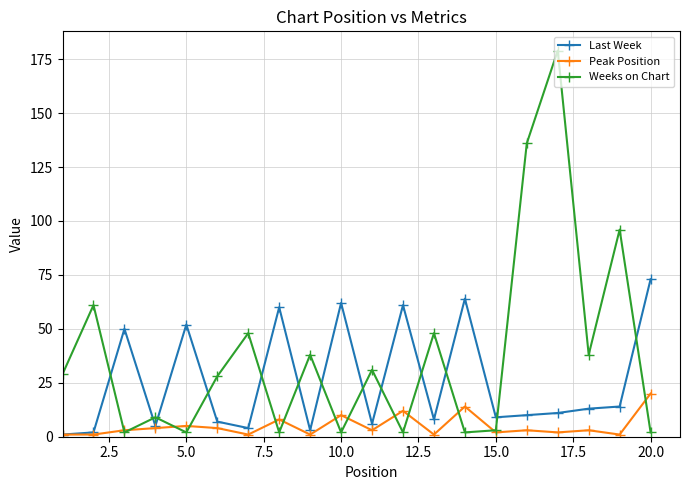

True or false: Peak Position has more than 2 interior local peaks.

True